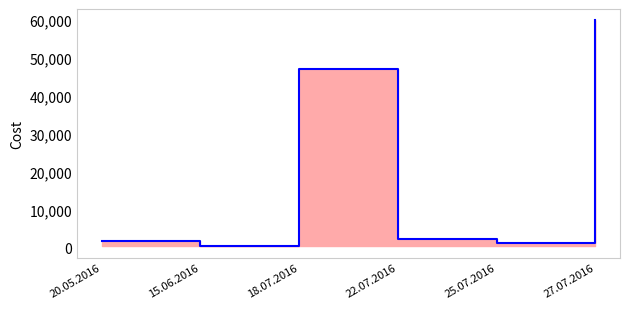

Does the chart display data point markers on the line(s)?

No